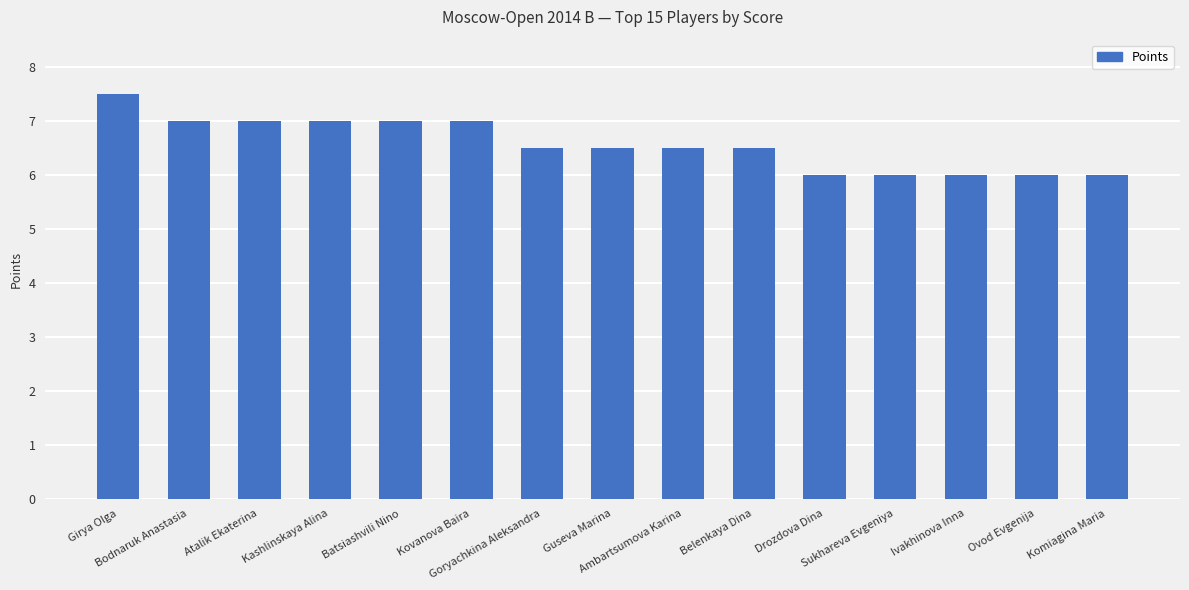

The value at Komiagina Maria is 6.0. True or false?

True